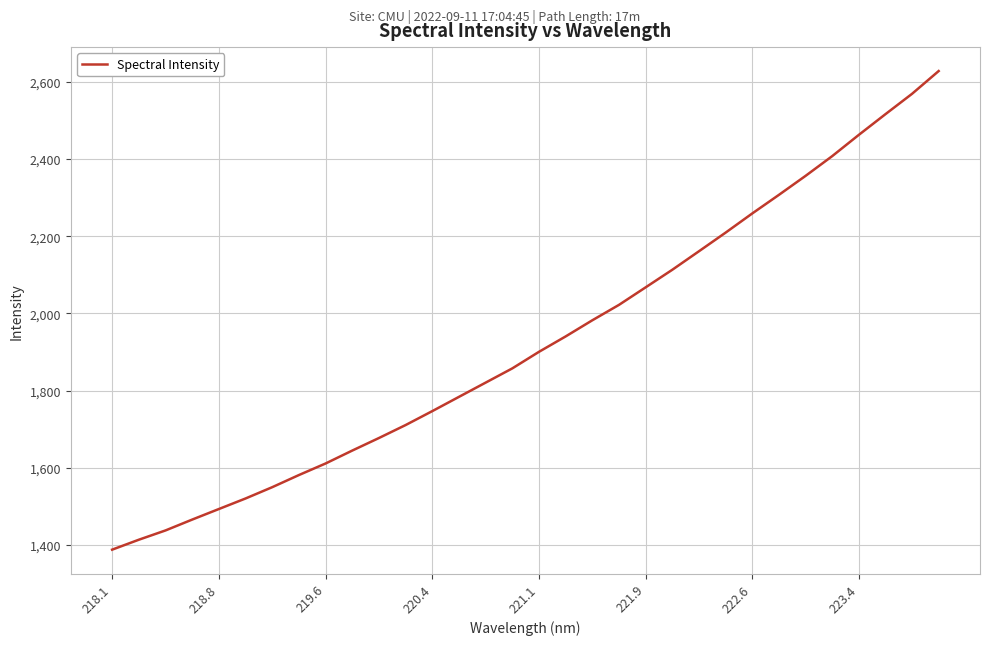

What is the smallest value displayed?

1387.8